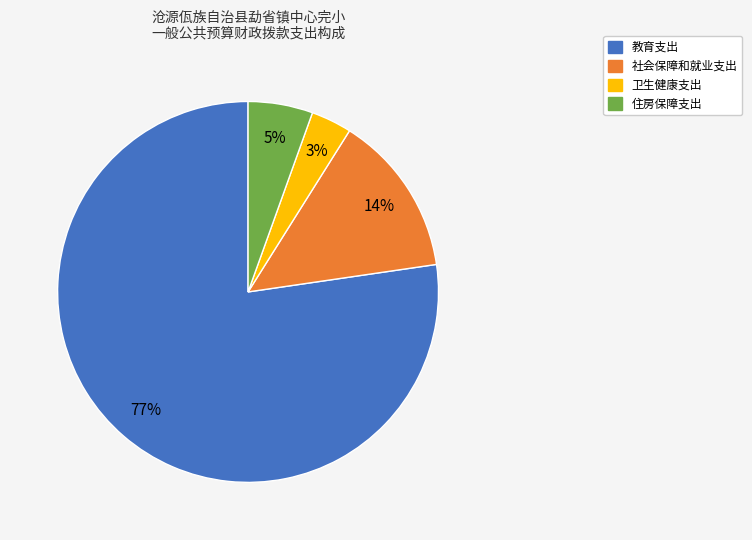

How many segments does this pie chart have?

4